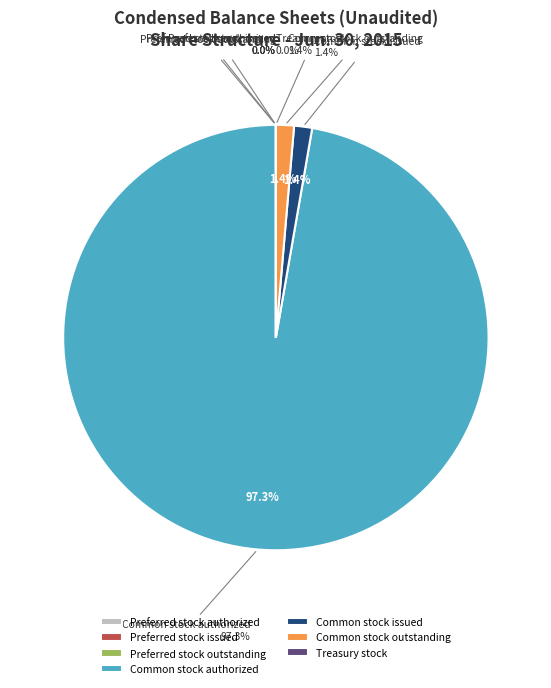

The Preferred stock outstanding slice represents 0% of the pie. True or false?

True